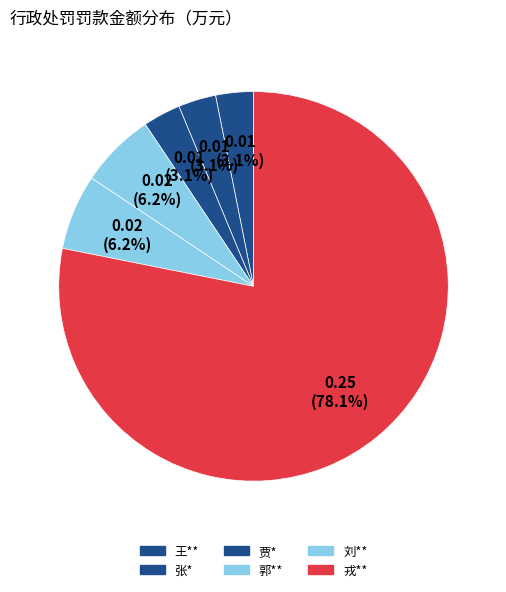

How many slices are in this pie chart?

6